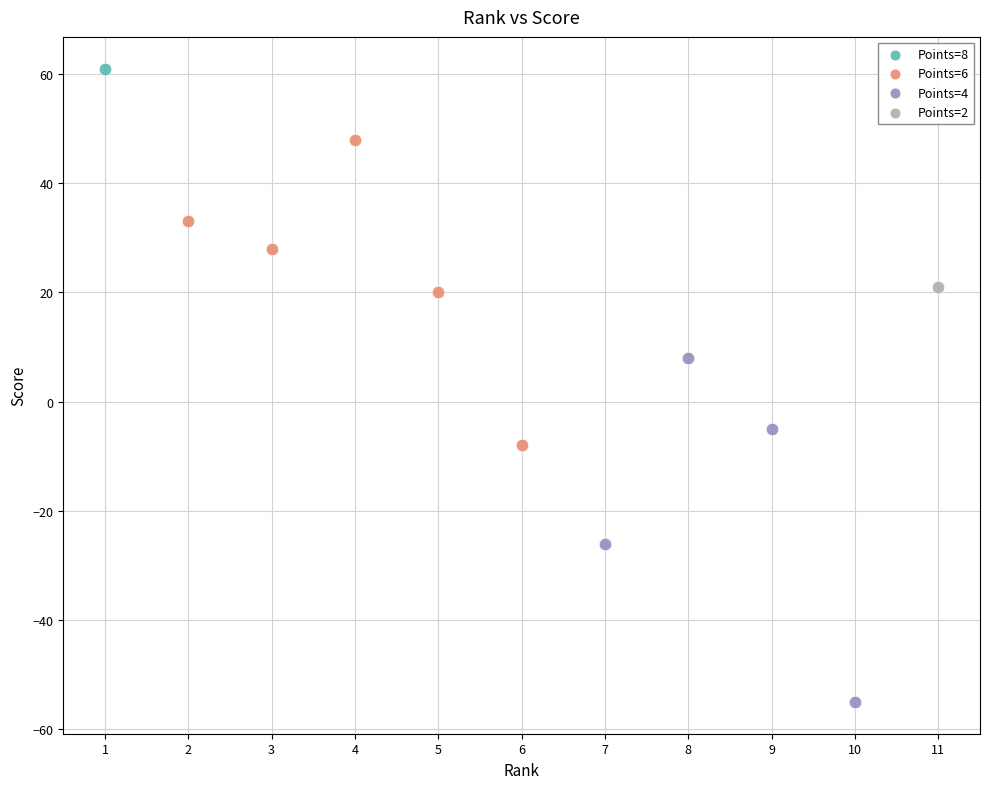

What are all the series names shown in the legend?

Points=8, Points=6, Points=4, Points=2